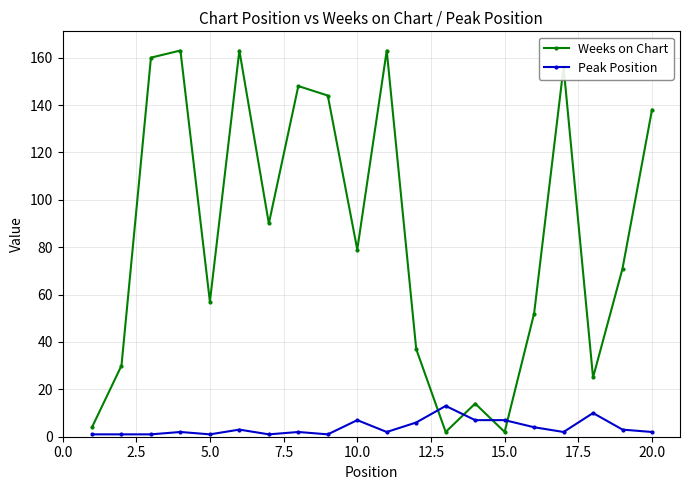

Which series has the widest spread of values?

Weeks on Chart